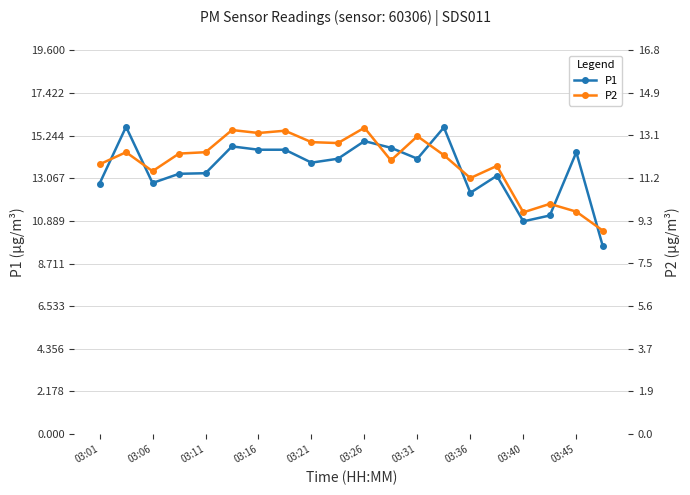

What is the minimum value for P2?

8.9